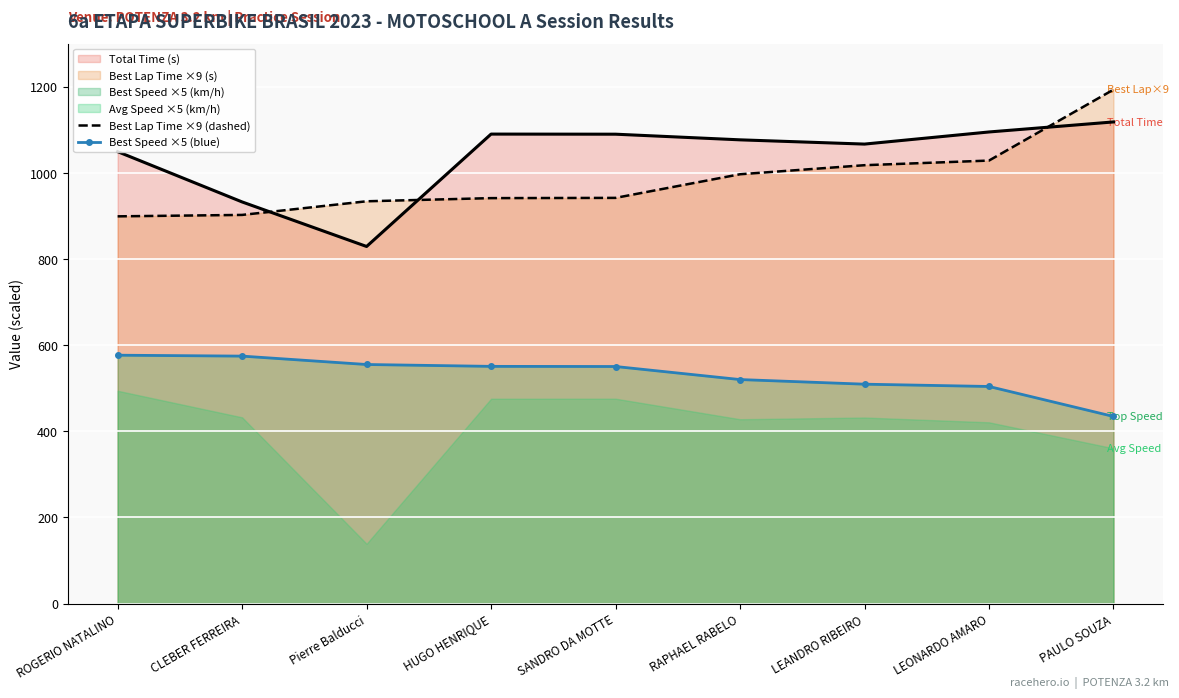

What is the label of the 1st point from the right?

PAULO SOUZA